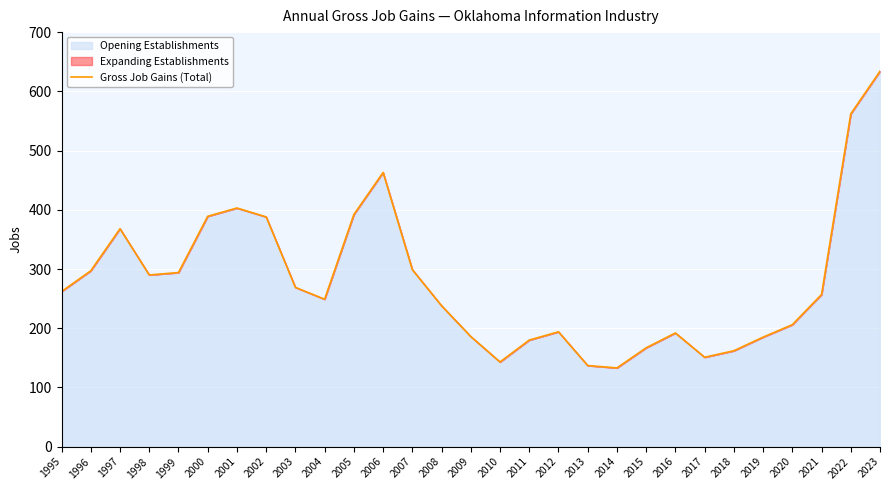

Between 2023 and 2004, which is larger?

2023